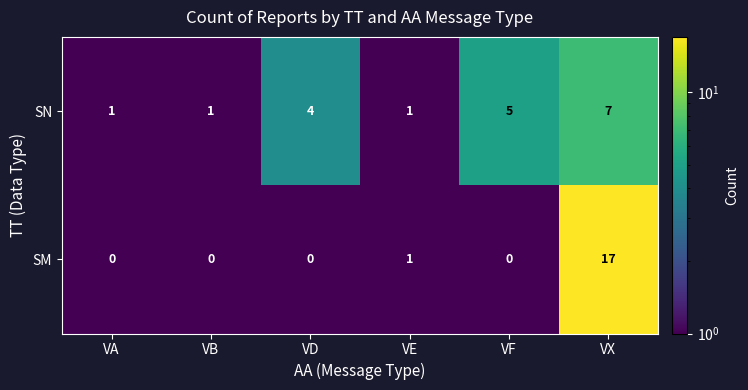

Reading right to left, what are all the values shown in this chart?

SN: VX=7	VF=5	VE=1	VD=4	VB=1	VA=1
SM: VX=17	VF=0	VE=1	VD=0	VB=0	VA=0